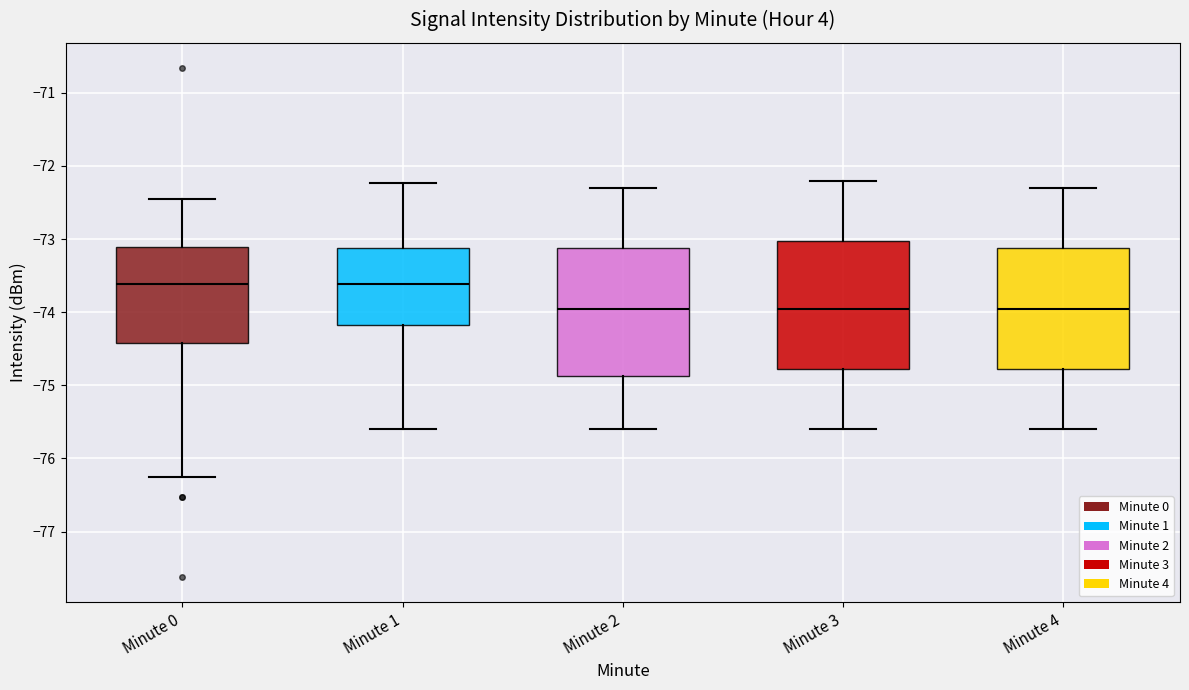

Reading left to right, transcribe this box plot: for each box, give where its median line is, the range the box spans, and where its two whiskers end, as read against the y-axis. The values are not printed on the chart, so give them approximately, as read against the axis.

Minute 0: median -73.6, box -74.4 to -73.1, whiskers -76.3 to -72.5
Minute 1: median -73.6, box -74.2 to -73.1, whiskers -75.6 to -72.2
Minute 2: median -73.9, box -74.9 to -73.1, whiskers -75.6 to -72.3
Minute 3: median -73.9, box -74.8 to -73.0, whiskers -75.6 to -72.2
Minute 4: median -73.9, box -74.8 to -73.1, whiskers -75.6 to -72.3